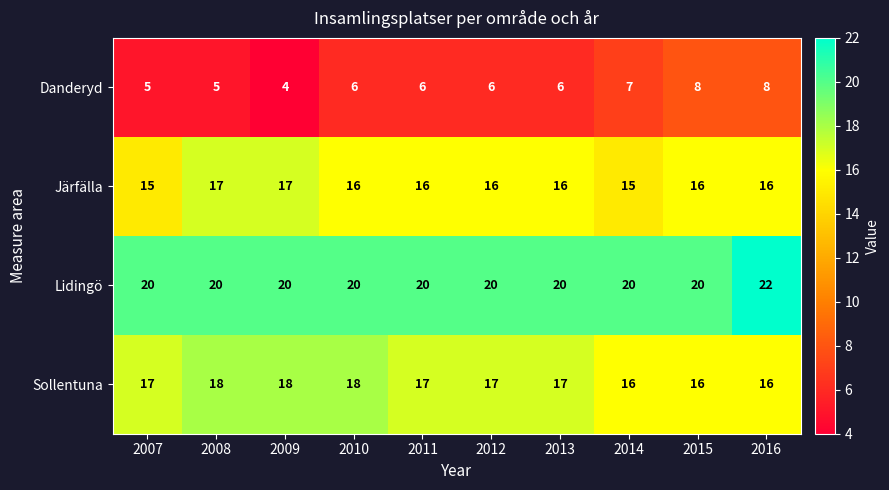

The value of Danderyd at 2007 is 2. True or false?

False